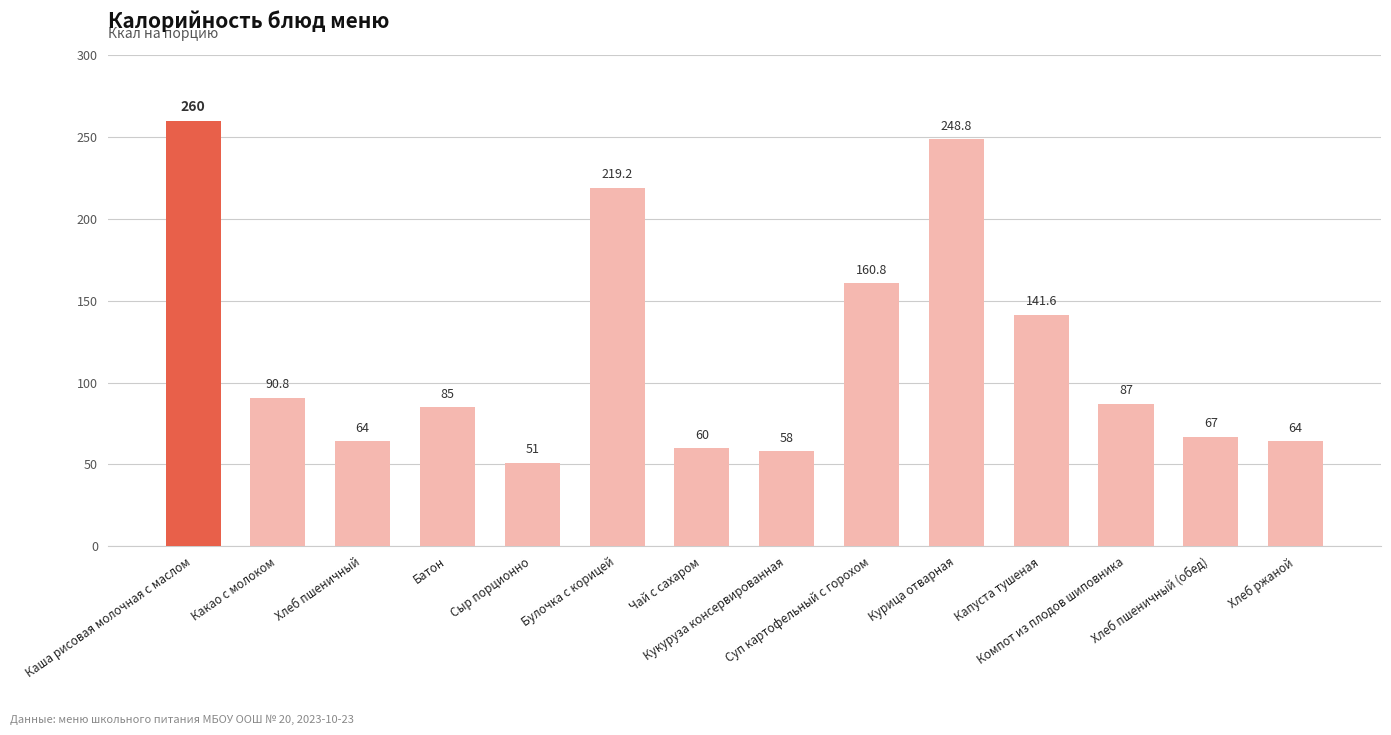

What is the label of the 8th bar from the left?

Кукуруза консервированная